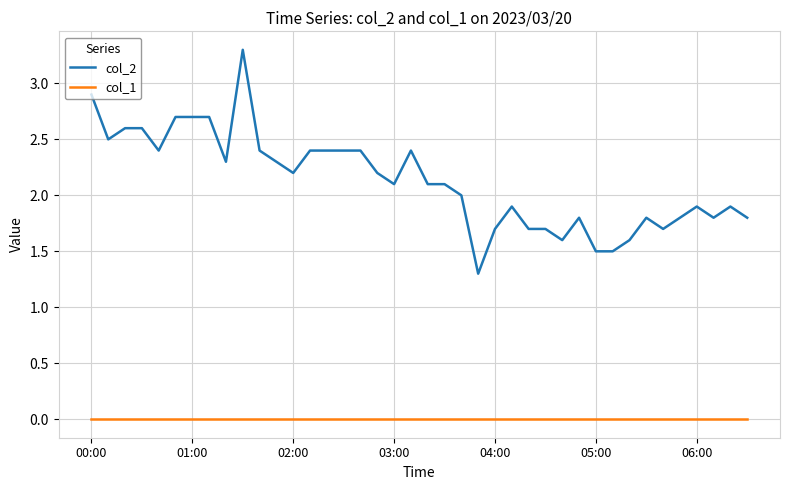

Rank the series by their maximum value, from lowest to highest.

col_1, col_2